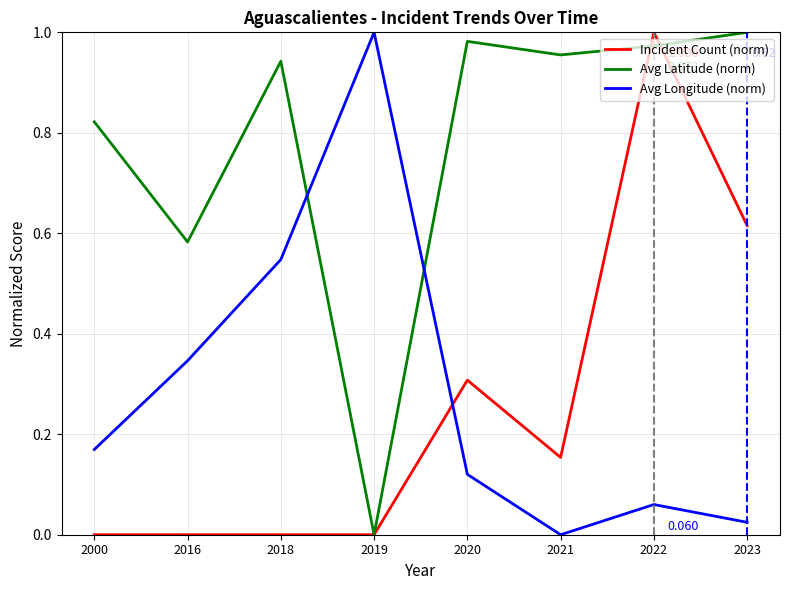

True or false: Avg Longitude (norm) and Incident Count (norm) cross at least once.

True